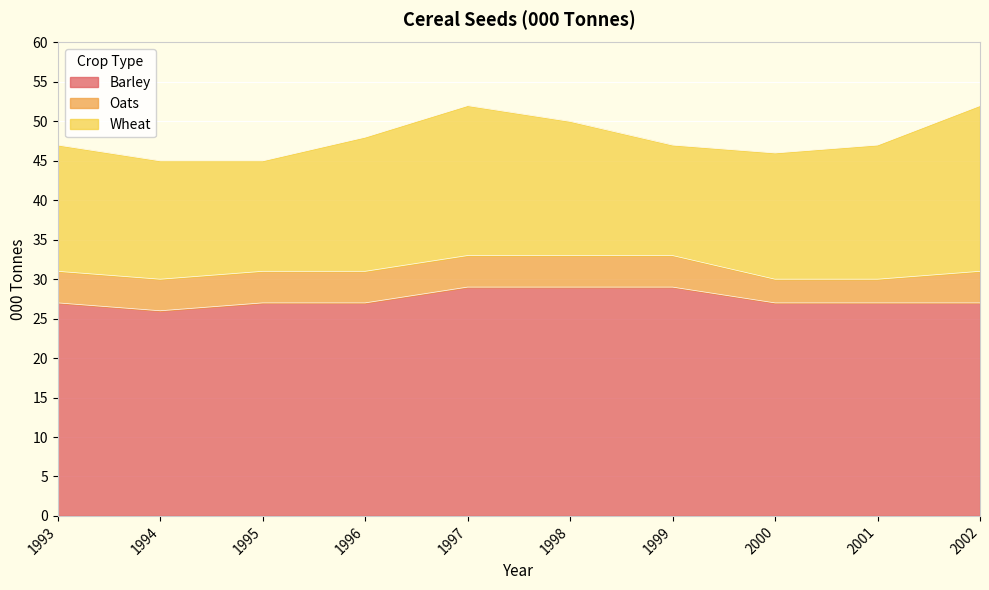

At how many categories does at least one series exceed 5?

10